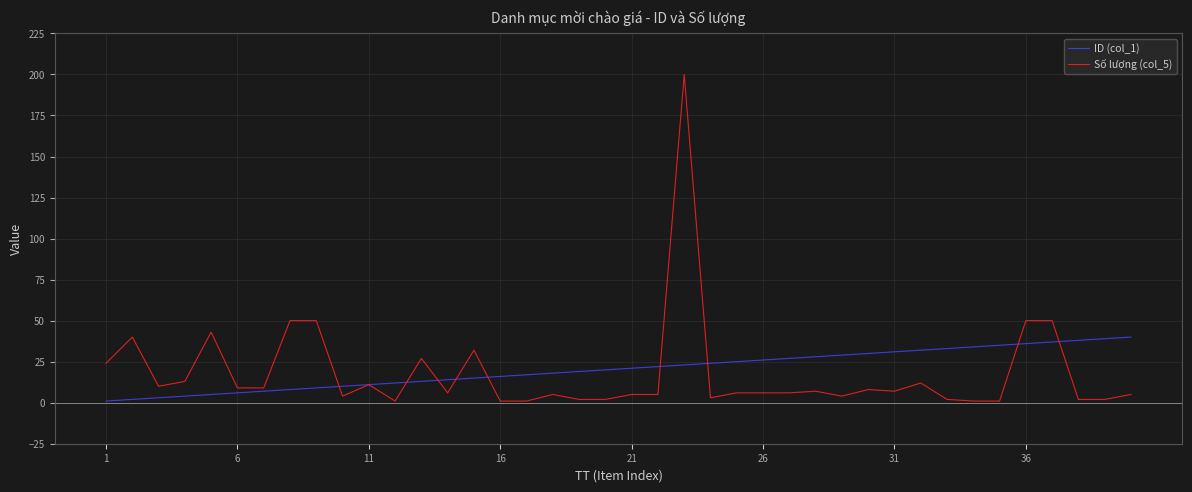

What is the maximum value shown in the chart?

200